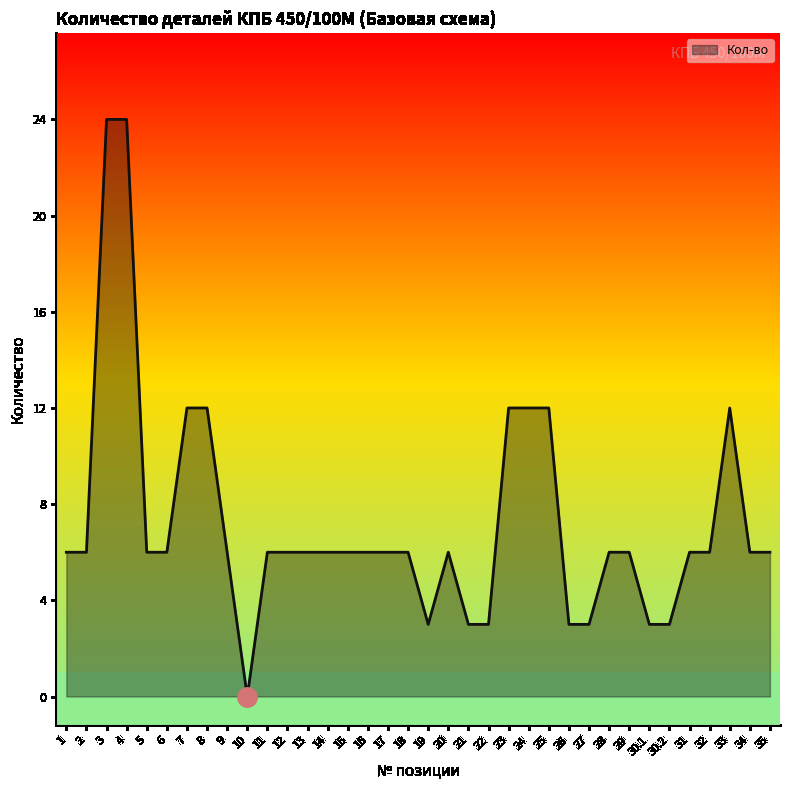

What is the approximate value at 28, to the nearest 5?

5